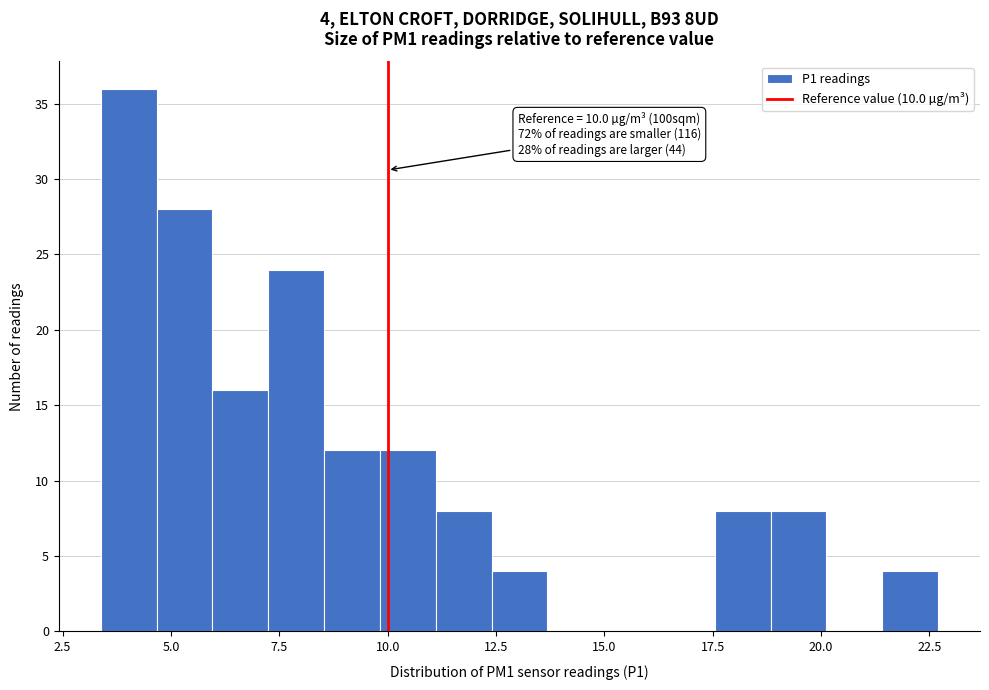

Read against the x-axis, roughly where is the centre of the tallest bar?

4.0